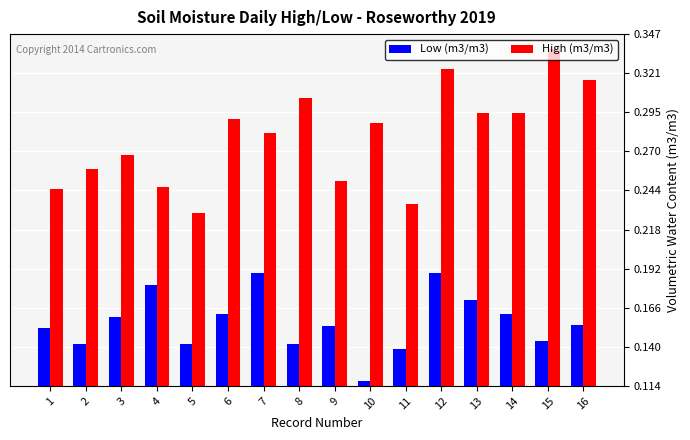

List the series in order of their overall mean, highest first.

High (m3/m3), Low (m3/m3)